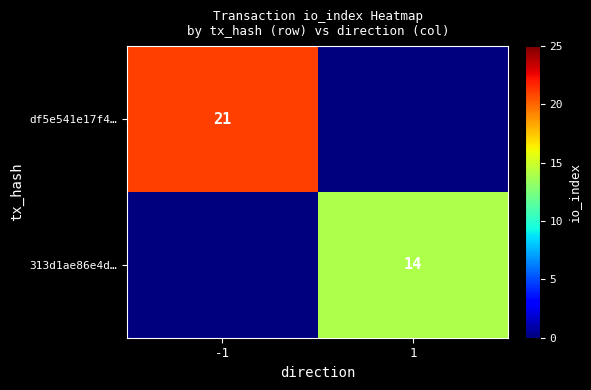

The value of df5e541e17f4… at -1 is 21. True or false?

True